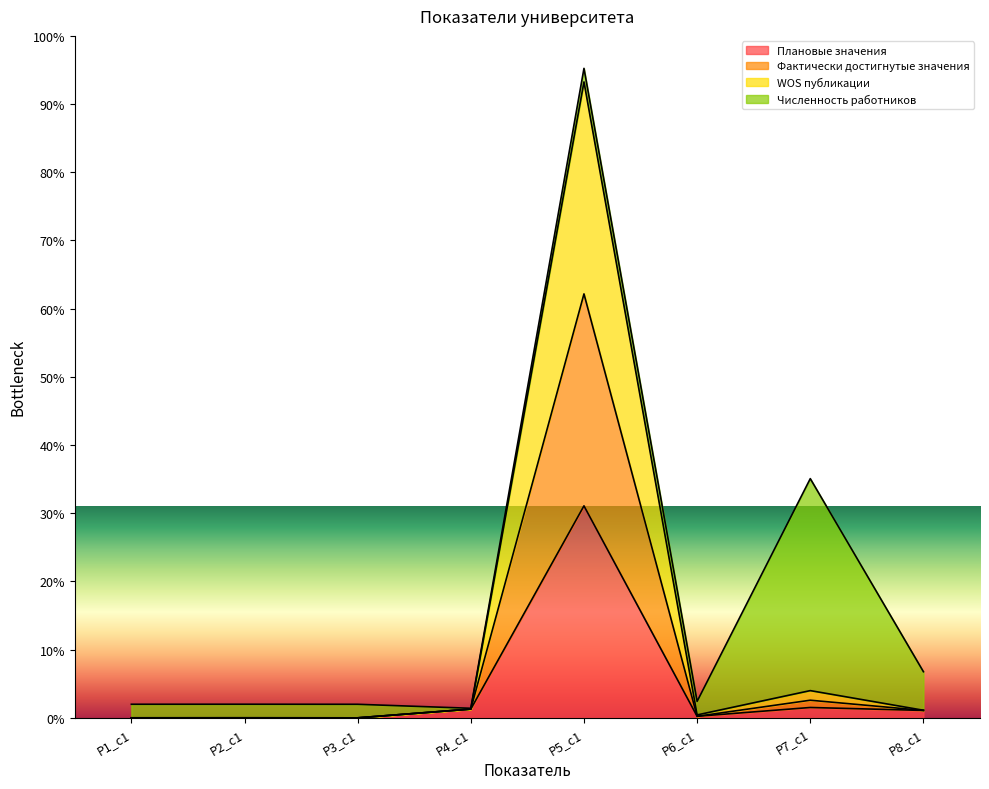

True or false: WOS публикации and Плановые значения cross at least once.

False